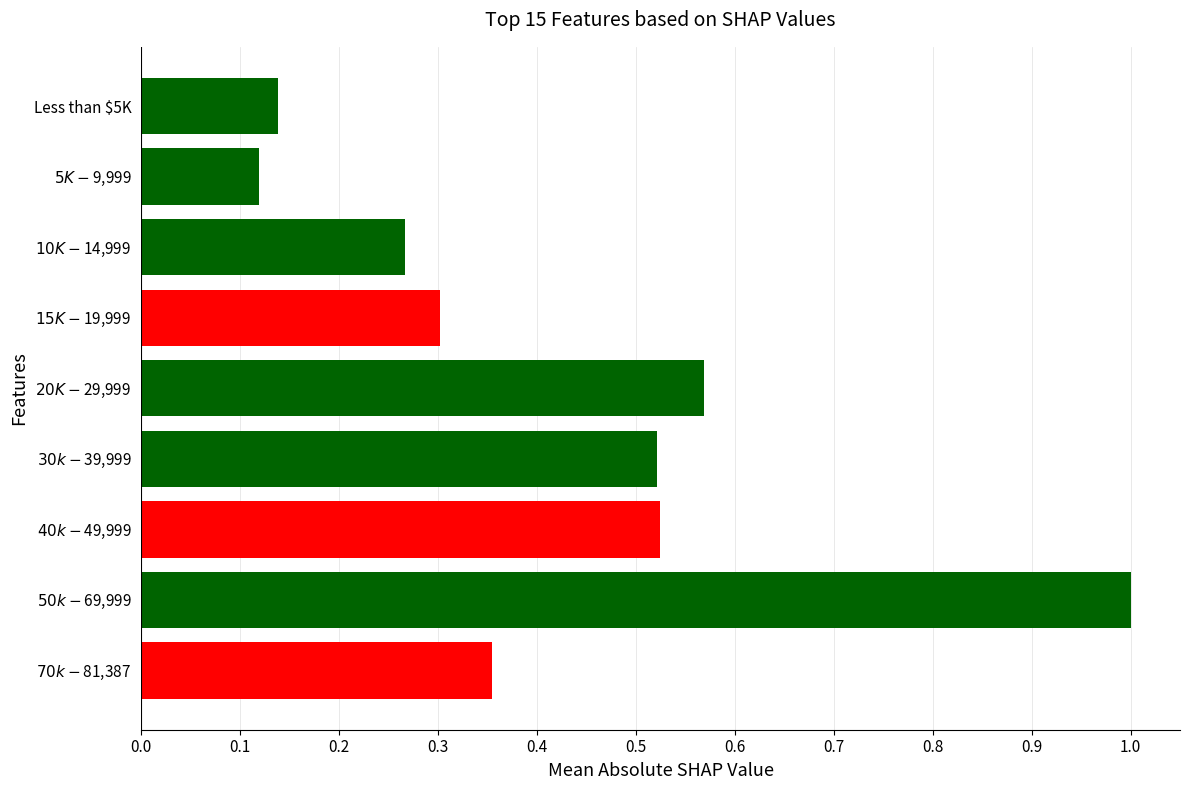

What is the difference between the maximum and minimum values?

0.9